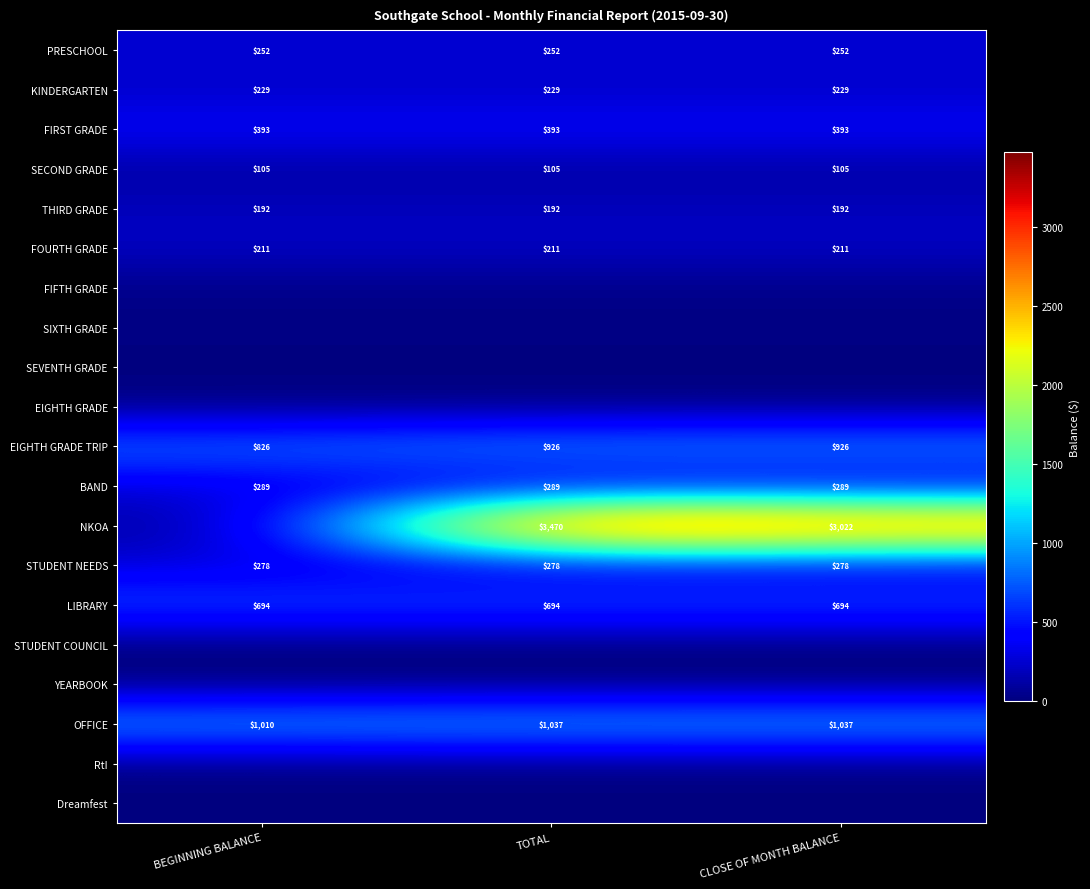

Which category has the lowest value in the EIGHTH GRADE TRIP series?

BEGINNING BALANCE